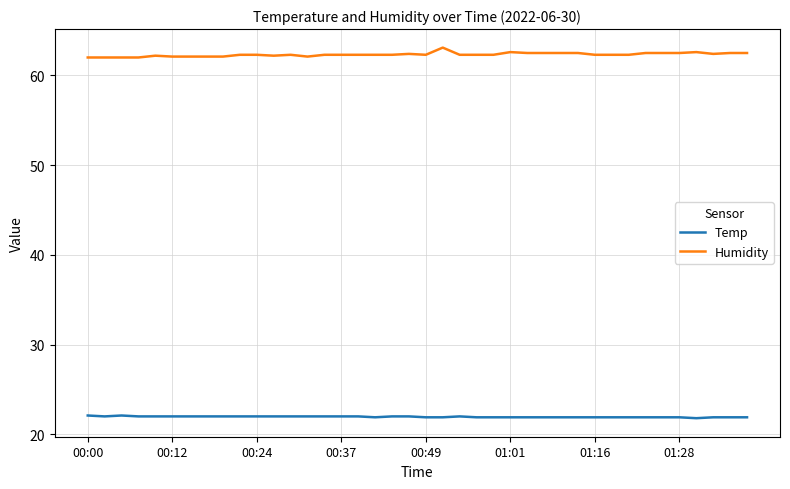

Is this an area chart (filled region under the line)?

No